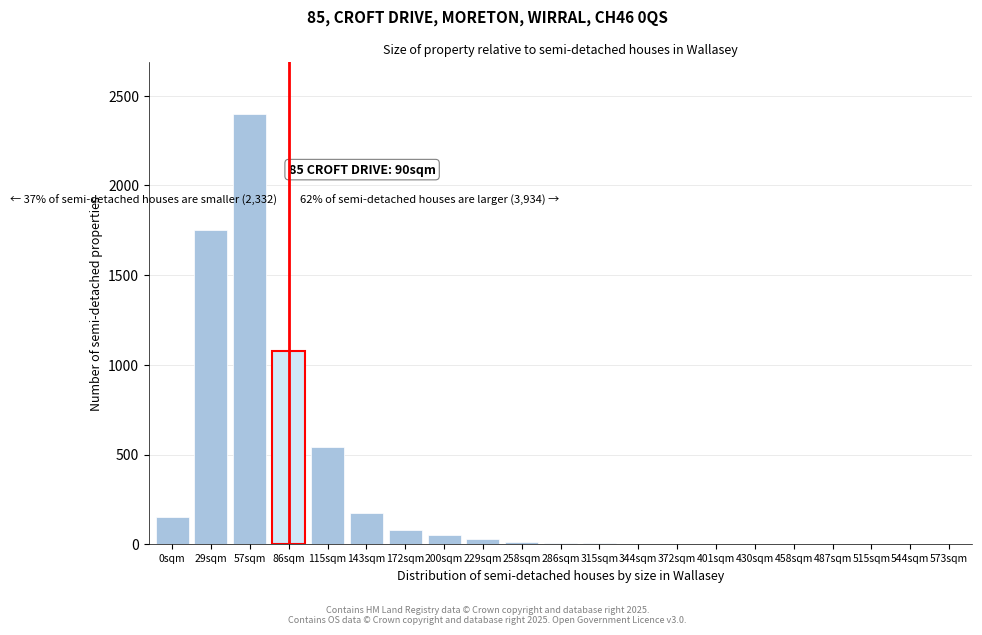

Where is the data nearest to the value 1200?

86sqm